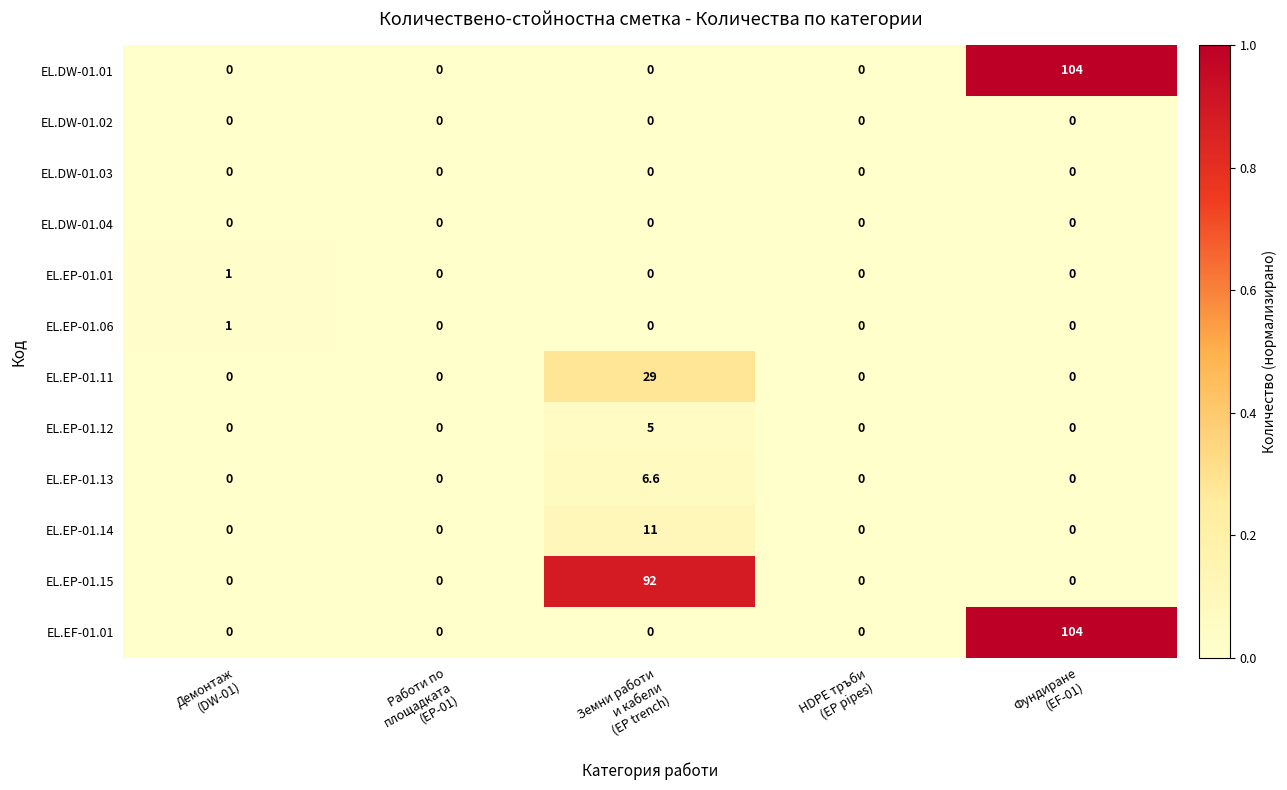

What is the average value of the EL.EP-01.14 series?

2.2